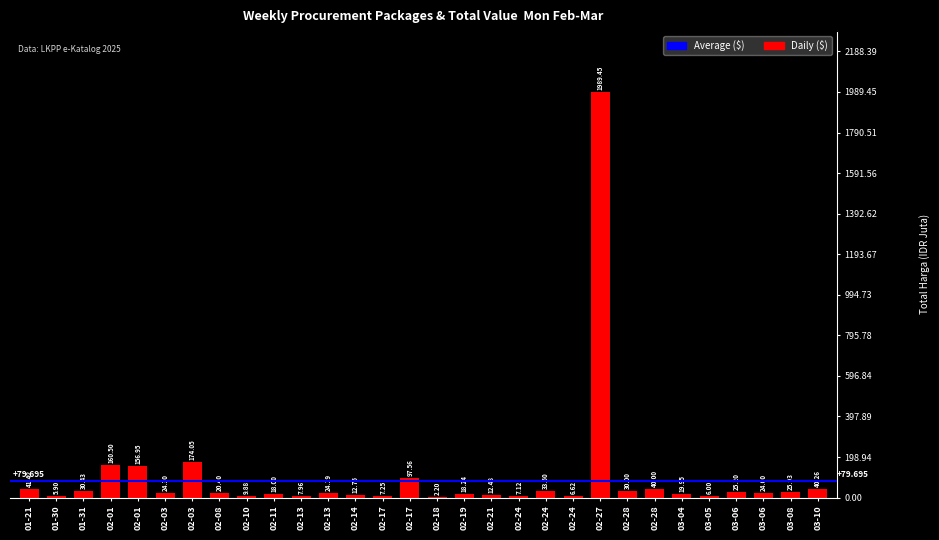

What is the approximate value at 02-14, to the nearest 50?

12750000